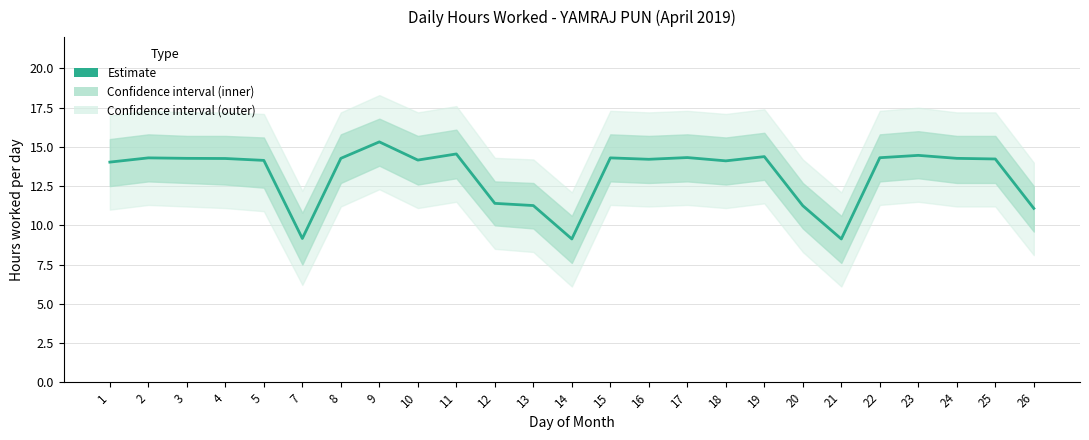

List the labels in order of value, smallest first.

14, 21, 7, 26, 20, 13, 12, 1, 18, 5, 10, 16, 25, 4, 3, 8, 24, 2, 15, 22, 17, 19, 23, 11, 9